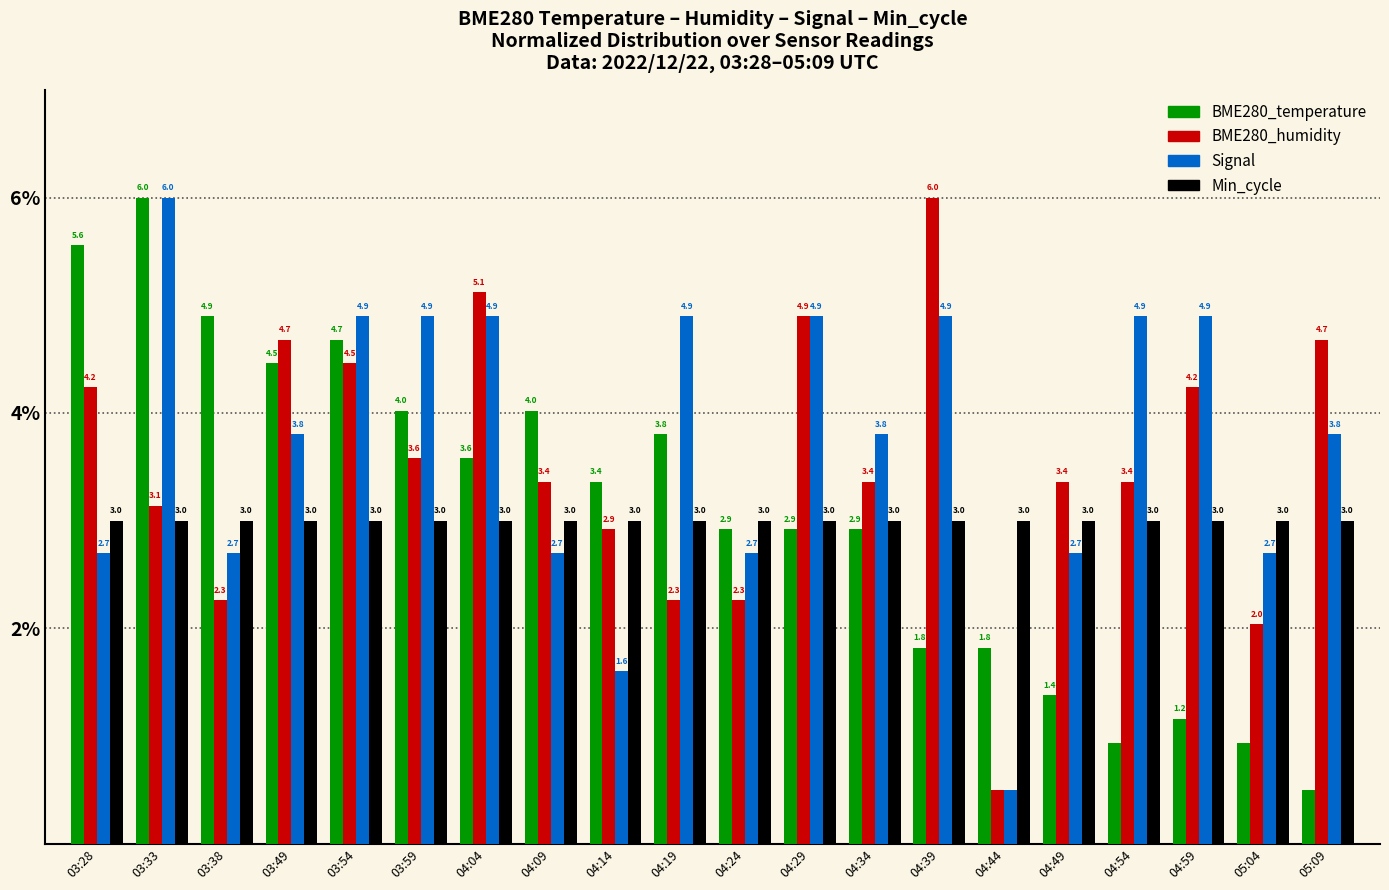

What are all the series names shown in the legend?

BME280_temperature, BME280_humidity, Signal, Min_cycle